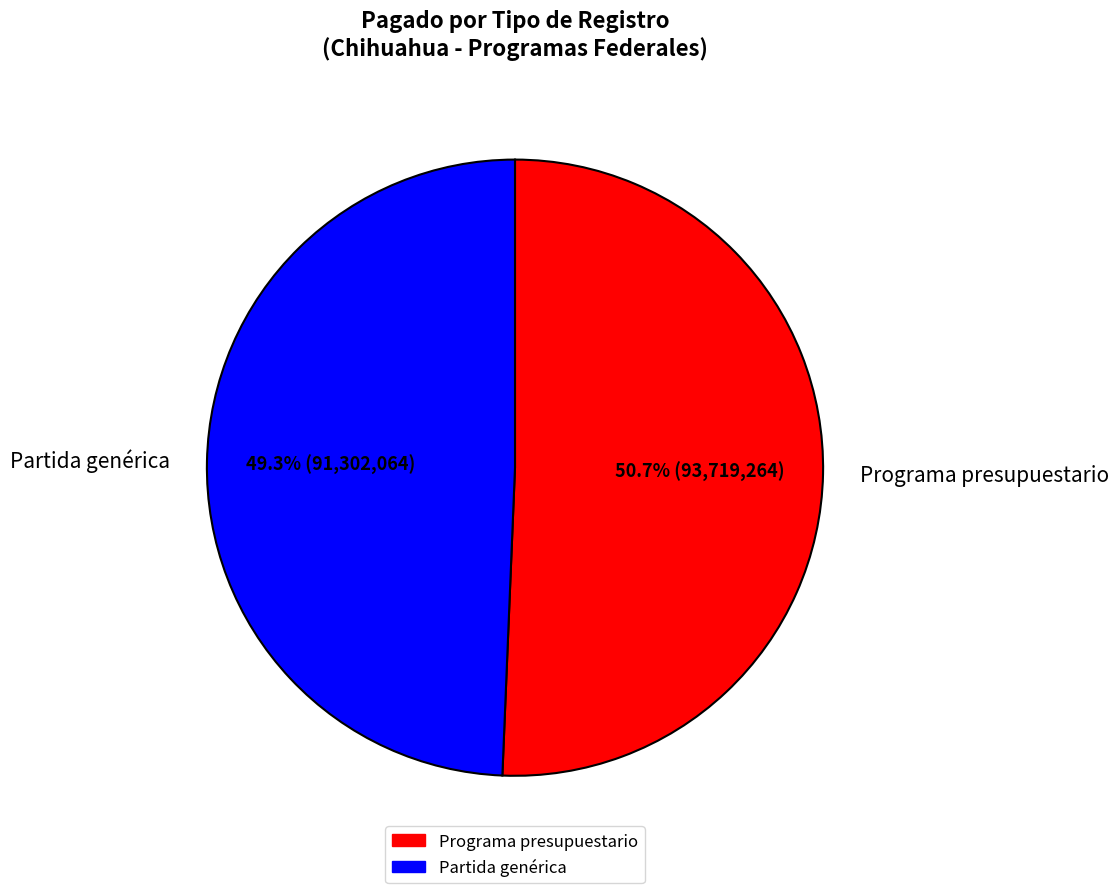

Which slice is the smallest?

Partida genérica